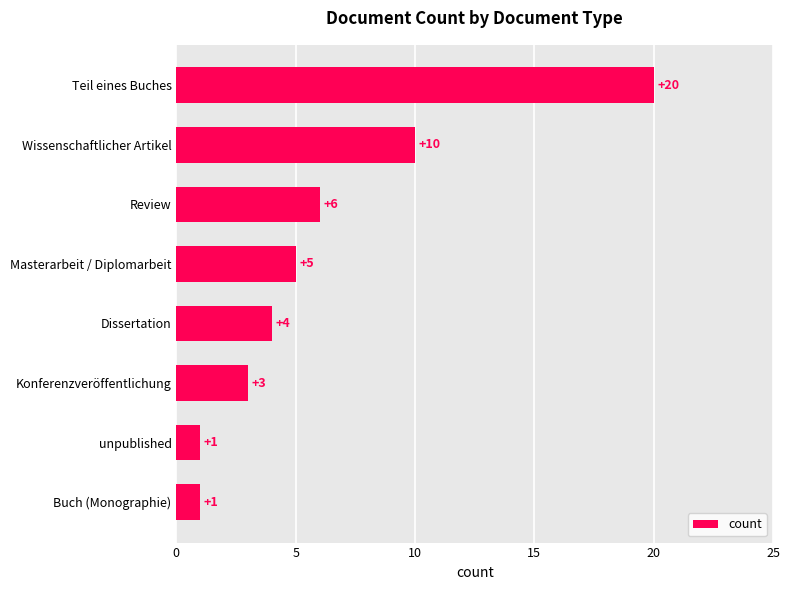

Read the value at Teil eines Buches.

20